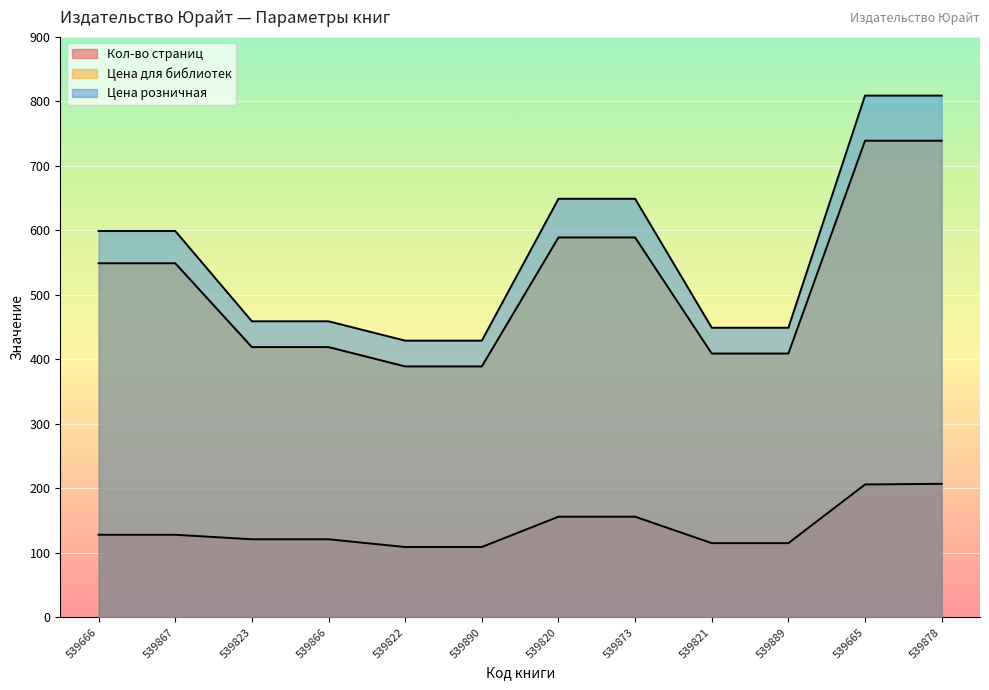

What is the greatest value displayed?

809